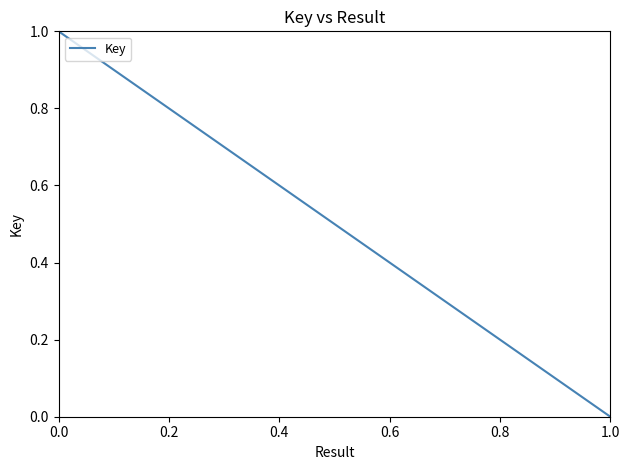

Rank the categories by value from highest to lowest.

0.0, 0.0, 1.0, 1.0